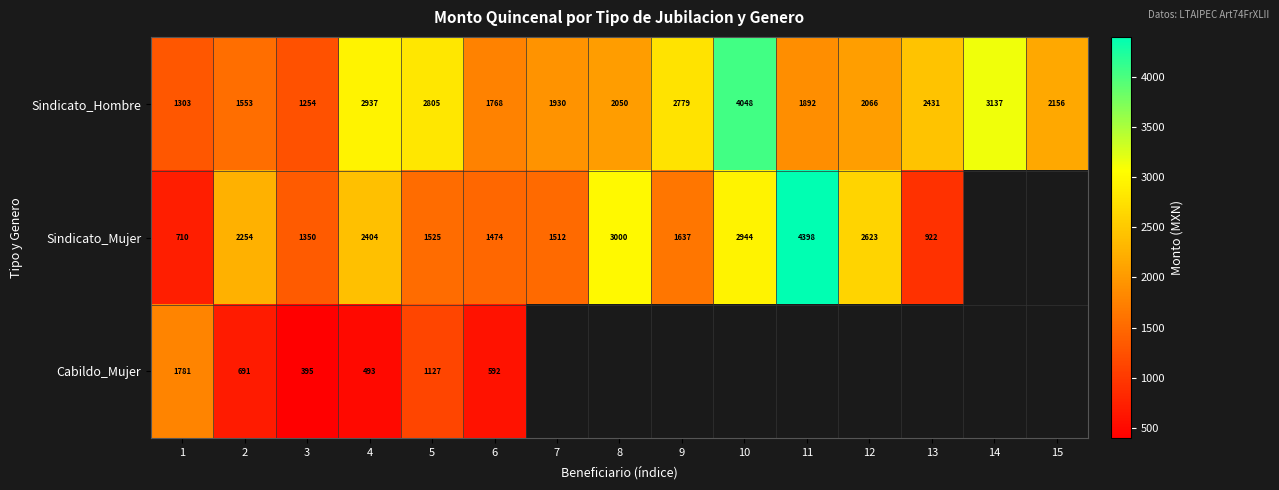

What is the total value across all series at 2?

4498.0